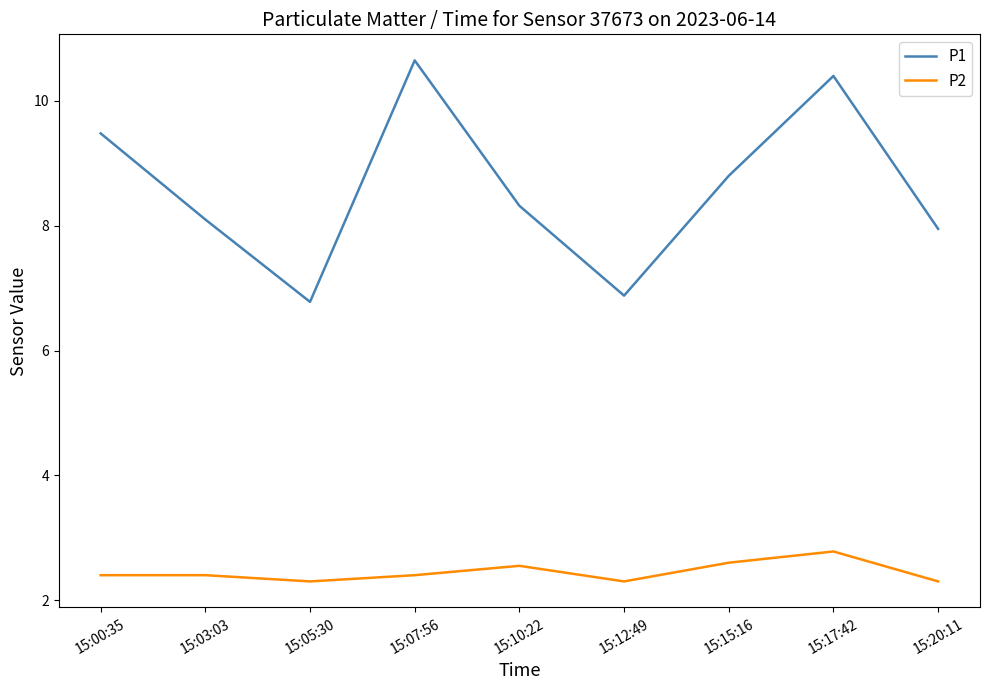

What is the sum of all P2 values?

22.0